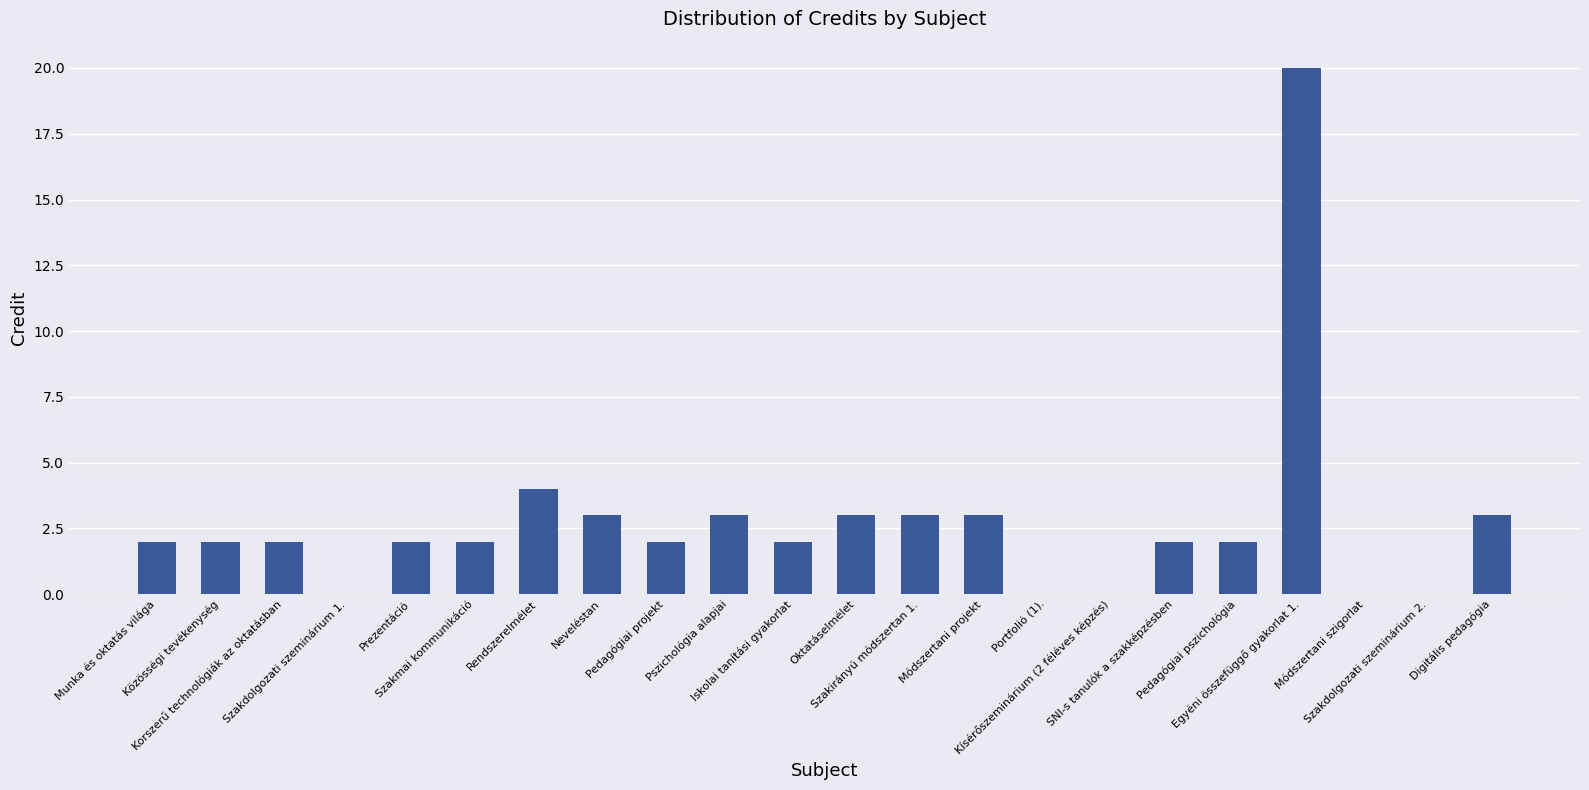

Are the bars grouped side by side (vs. stacked)?

No